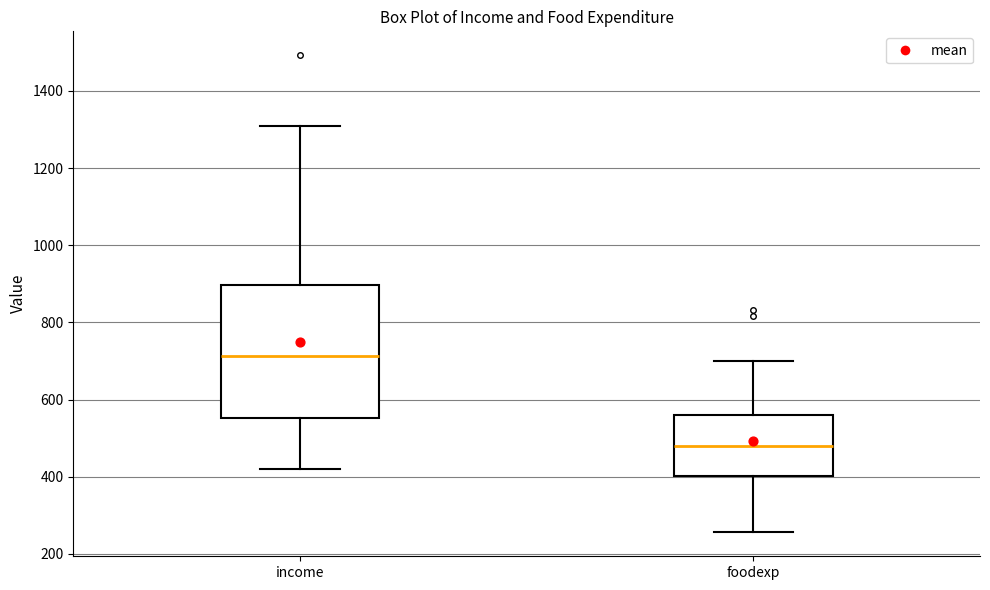

Reading left to right, transcribe this box plot: for each box, give where its median line is, the range the box spans, and where its two whiskers end, as read against the y-axis. The values are not printed on the chart, so give them approximately, as read against the axis.

income: median 720, box 560 to 900, whiskers 420 to 1300
foodexp: median 480, box 400 to 560, whiskers 260 to 700